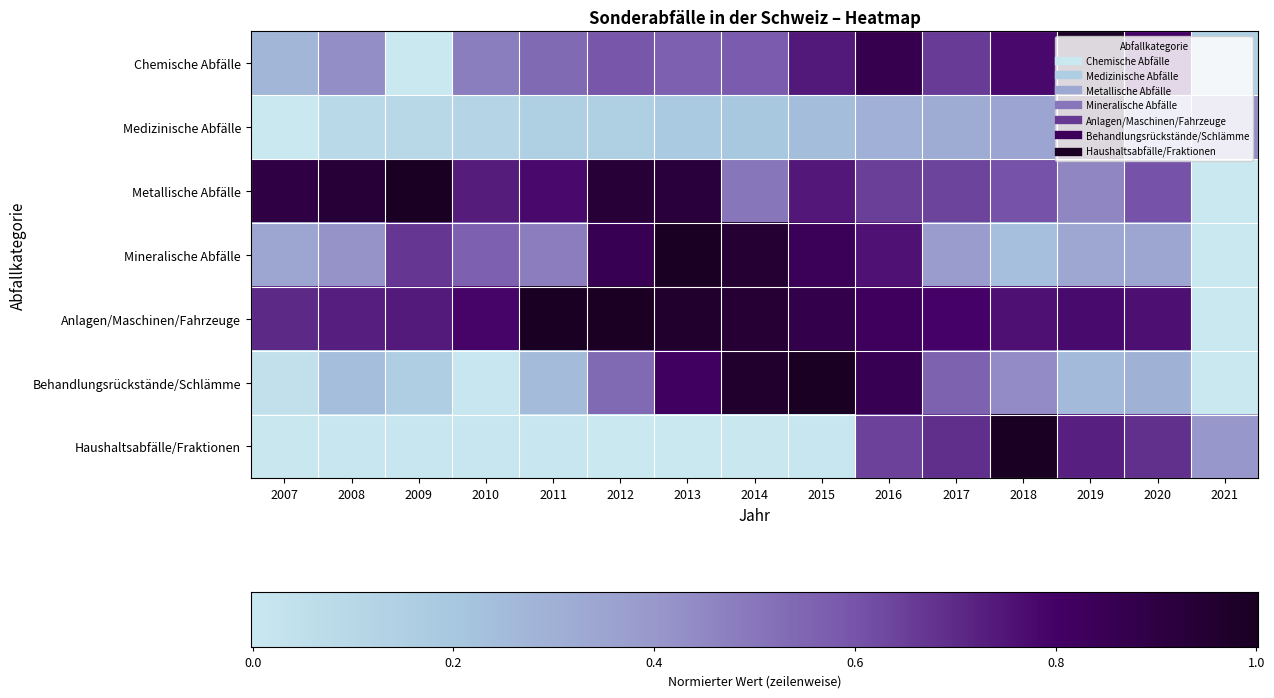

Reading left to right, list all the values displayed in this chart.

Chemische Abfälle: 2007=0.3	2008=0.4	2009=0.0	2010=0.5	2011=0.5	2012=0.6	2013=0.6	2014=0.6	2015=0.7	2016=0.9	2017=0.7	2018=0.8	2019=1.0	2020=0.8	2021=0.2
Medizinische Abfälle: 2007=0.0	2008=0.1	2009=0.1	2010=0.1	2011=0.2	2012=0.2	2013=0.2	2014=0.2	2015=0.2	2016=0.3	2017=0.3	2018=0.3	2019=1.0	2020=0.4	2021=0.4
Metallische Abfälle: 2007=0.9	2008=0.9	2009=1.0	2010=0.7	2011=0.8	2012=0.9	2013=0.9	2014=0.5	2015=0.7	2016=0.7	2017=0.6	2018=0.6	2019=0.5	2020=0.6	2021=0.0
Mineralische Abfälle: 2007=0.3	2008=0.4	2009=0.7	2010=0.6	2011=0.5	2012=0.9	2013=1.0	2014=0.9	2015=0.8	2016=0.8	2017=0.4	2018=0.2	2019=0.3	2020=0.3	2021=0.0
Anlagen/Maschinen/Fahrzeuge: 2007=0.7	2008=0.7	2009=0.7	2010=0.8	2011=1.0	2012=1.0	2013=1.0	2014=0.9	2015=0.9	2016=0.8	2017=0.8	2018=0.8	2019=0.8	2020=0.8	2021=0.0
Behandlungsrückstände/Schlämme: 2007=0.1	2008=0.2	2009=0.2	2010=0.0	2011=0.3	2012=0.5	2013=0.8	2014=1.0	2015=1.0	2016=0.9	2017=0.6	2018=0.4	2019=0.3	2020=0.3	2021=0.0
Haushaltsabfälle/Fraktionen: 2007=0.0	2008=0.0	2009=0.0	2010=0.0	2011=0.0	2012=0.0	2013=0.0	2014=0.0	2015=0.0	2016=0.6	2017=0.7	2018=1.0	2019=0.7	2020=0.7	2021=0.4